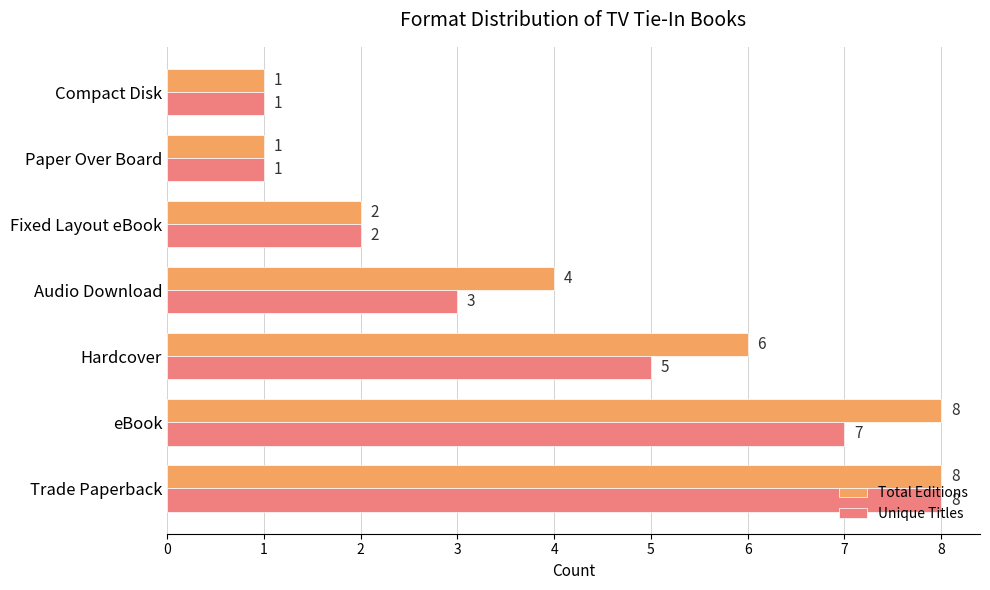

List the series in order of their overall mean, lowest first.

Unique Titles, Total Editions